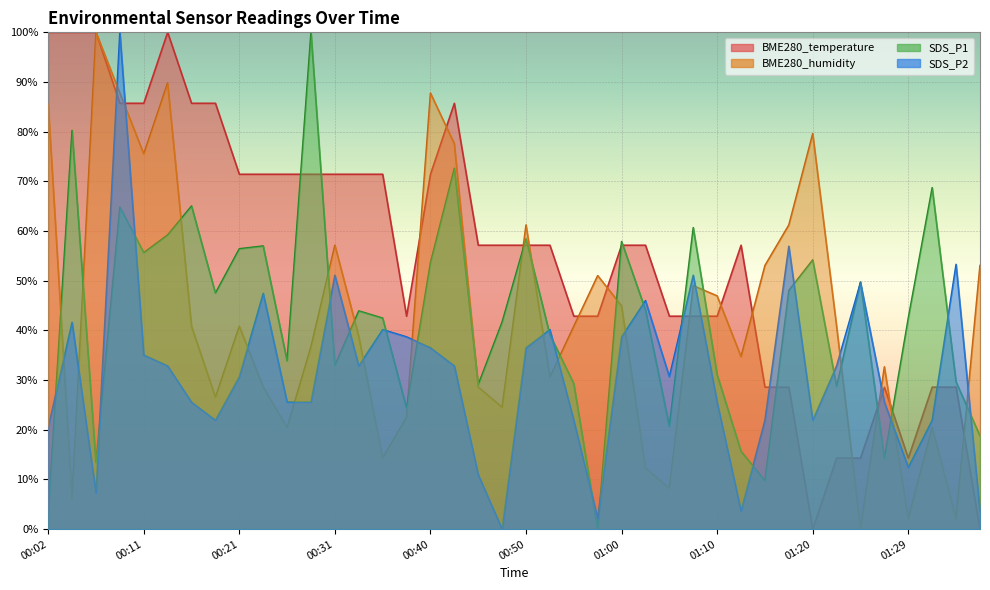

Reading left to right, list all the values displayed in this chart.

BME280_temperature: 00:02=100.0	00:04=100.0	00:07=100.0	00:09=85.7	00:11=85.7	00:14=100.0	00:16=85.7	00:19=85.7	00:21=71.4	00:24=71.4	00:26=71.4	00:28=71.4	00:31=71.4	00:33=71.4	00:36=71.4	00:38=42.9	00:40=71.4	00:43=85.7	00:46=57.1	00:48=57.1	00:50=57.1	00:53=57.1	00:55=42.9	00:58=42.9	01:00=57.1	01:03=57.1	01:05=42.9	01:07=42.9	01:10=42.9	01:12=57.1	01:15=28.6	01:17=28.6	01:20=0.0	01:22=14.3	01:25=14.3	01:27=28.6	01:29=14.3	01:32=28.6	01:34=28.6	01:37=0.0
BME280_humidity: 00:02=85.7	00:04=6.1	00:07=100.0	00:09=87.8	00:11=75.5	00:14=89.8	00:16=40.8	00:19=26.5	00:21=40.8	00:24=28.6	00:26=20.4	00:28=36.7	00:31=57.1	00:33=38.8	00:36=14.3	00:38=22.4	00:40=87.8	00:43=77.6	00:46=28.6	00:48=24.5	00:50=61.2	00:53=30.6	00:55=40.8	00:58=51.0	01:00=44.9	01:03=12.2	01:05=8.2	01:07=49.0	01:10=46.9	01:12=34.7	01:15=53.1	01:17=61.2	01:20=79.6	01:22=40.8	01:25=0.0	01:27=32.7	01:29=2.0	01:32=20.4	01:34=2.0	01:37=53.1
SDS_P1: 00:02=2.8	00:04=80.2	00:07=13.4	00:09=64.8	00:11=55.6	00:14=59.2	00:16=65.0	00:19=47.5	00:21=56.4	00:24=57.0	00:26=33.9	00:28=100.0	00:31=33.0	00:33=43.9	00:36=42.5	00:38=24.4	00:40=53.6	00:43=72.6	00:46=29.1	00:48=41.7	00:50=58.4	00:53=39.1	00:55=29.3	00:58=0.0	01:00=57.9	01:03=44.1	01:05=20.7	01:07=60.7	01:10=31.1	01:12=15.6	01:15=9.7	01:17=48.0	01:20=54.2	01:22=28.7	01:25=49.7	01:27=14.2	01:29=42.5	01:32=68.7	01:34=29.6	01:37=18.8
SDS_P2: 00:02=20.4	00:04=41.6	00:07=7.3	00:09=100.0	00:11=35.0	00:14=32.8	00:16=25.5	00:19=21.9	00:21=30.7	00:24=47.4	00:26=25.5	00:28=25.5	00:31=51.1	00:33=32.8	00:36=40.1	00:38=38.7	00:40=36.5	00:43=32.8	00:46=10.9	00:48=0.0	00:50=36.5	00:53=40.1	00:55=21.9	00:58=2.2	01:00=38.7	01:03=46.0	01:05=30.7	01:07=51.1	01:10=25.5	01:12=3.6	01:15=21.9	01:17=56.9	01:20=21.9	01:22=32.8	01:25=49.6	01:27=25.5	01:29=12.4	01:32=21.9	01:34=53.3	01:37=3.6